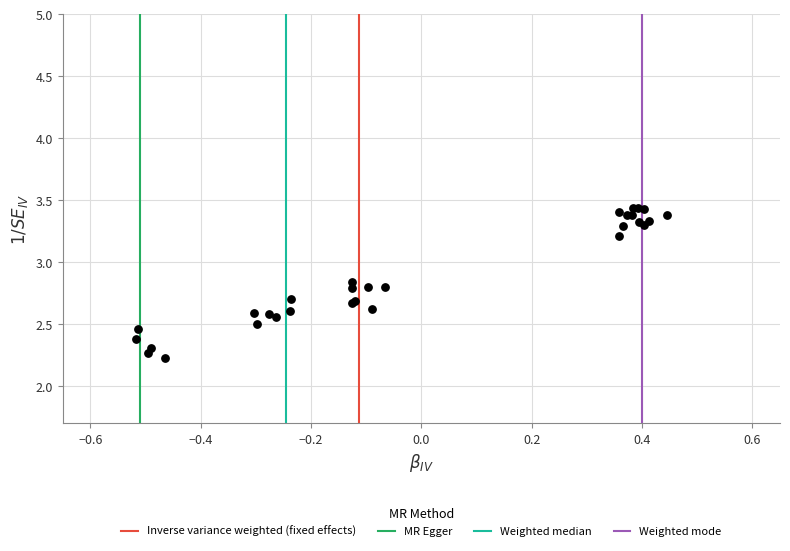

What Y value in the scatter plot is closest to 2?

2.2